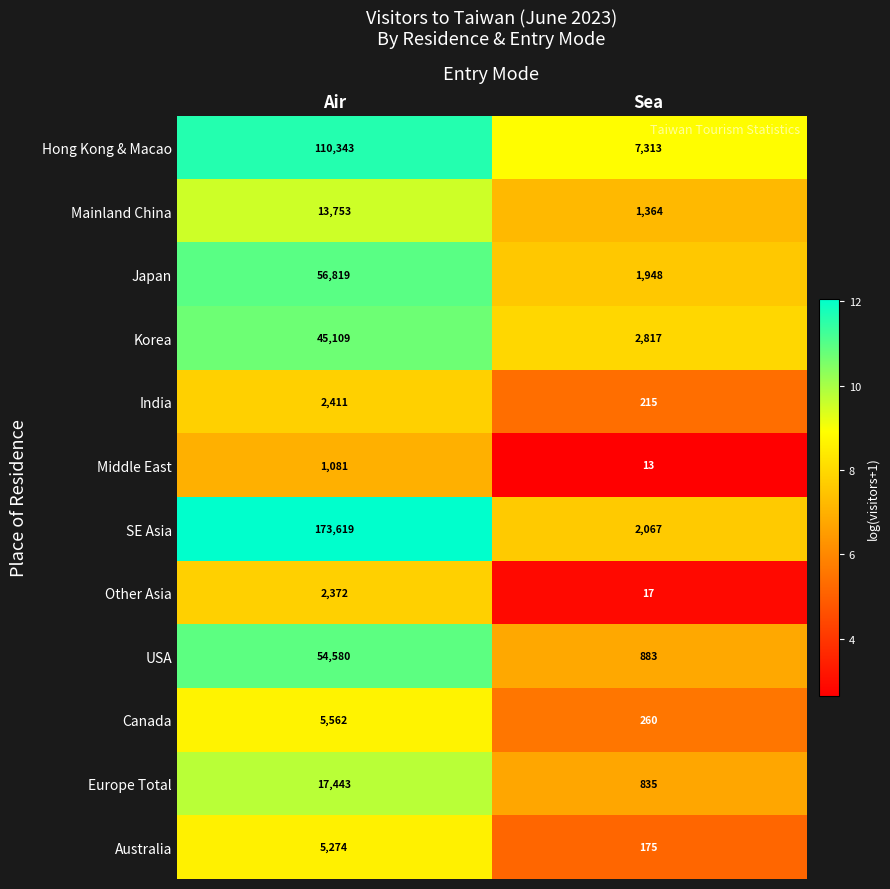

What is the minimum value shown in the chart?

13